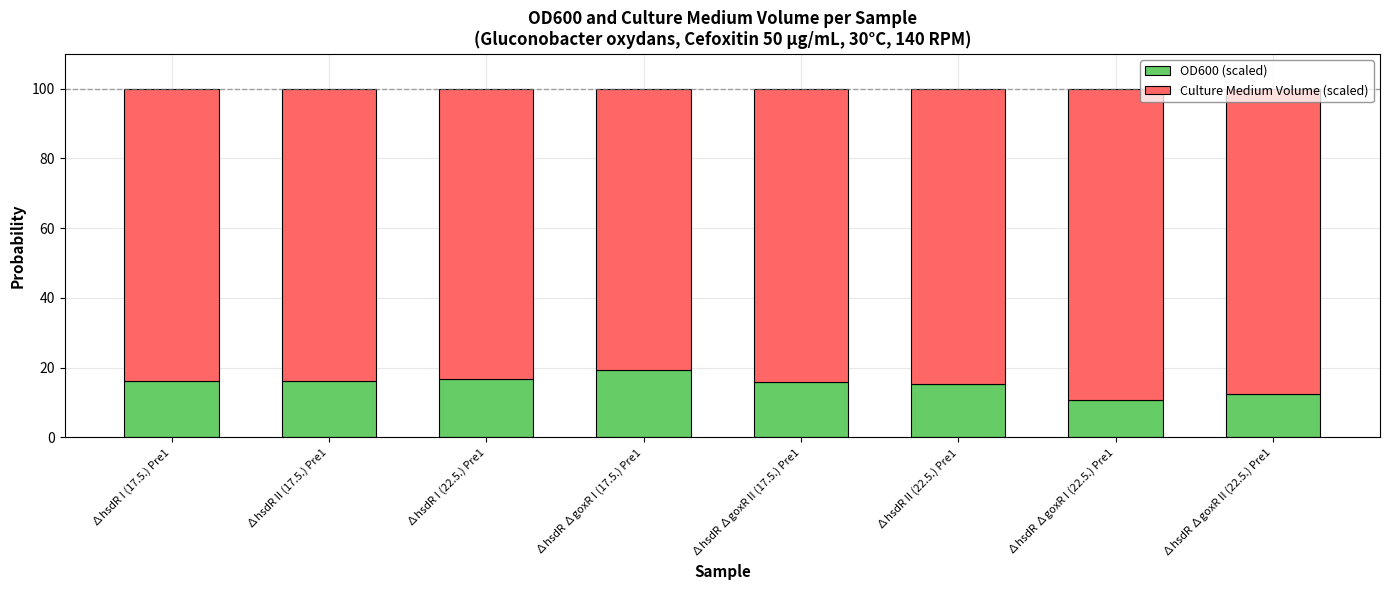

What is the approximate value of OD600 (scaled) at ∆hsdR II (22.5.) Pre1?

15.3